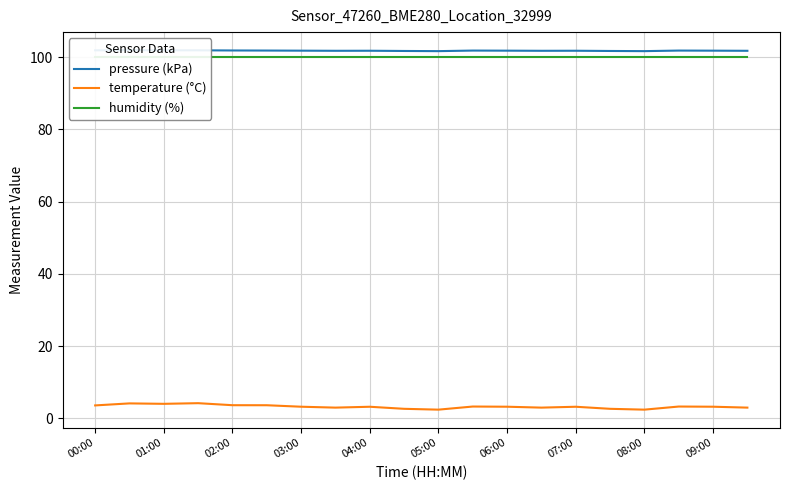

What is the approximate value of pressure (kPa) at 15?

101.7